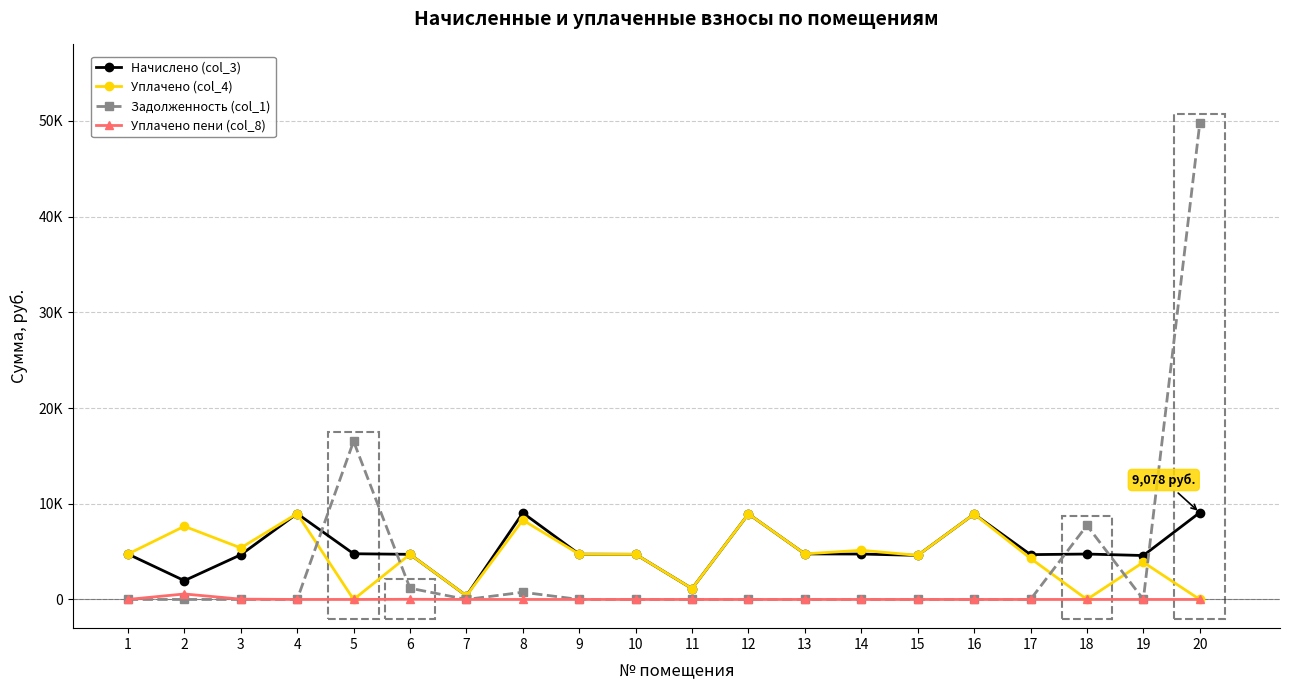

After their last crossing, which series has the higher values: Задолженность (col_1) or Уплачено (col_4)?

Задолженность (col_1)